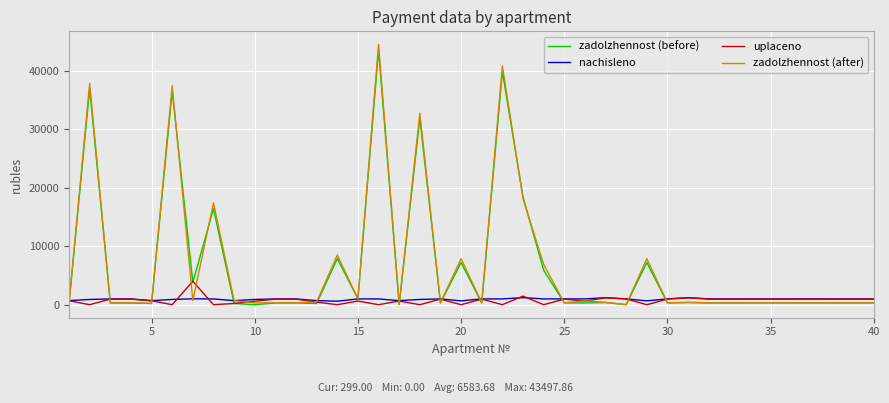

What is the highest value of the nachisleno series?

1211.1